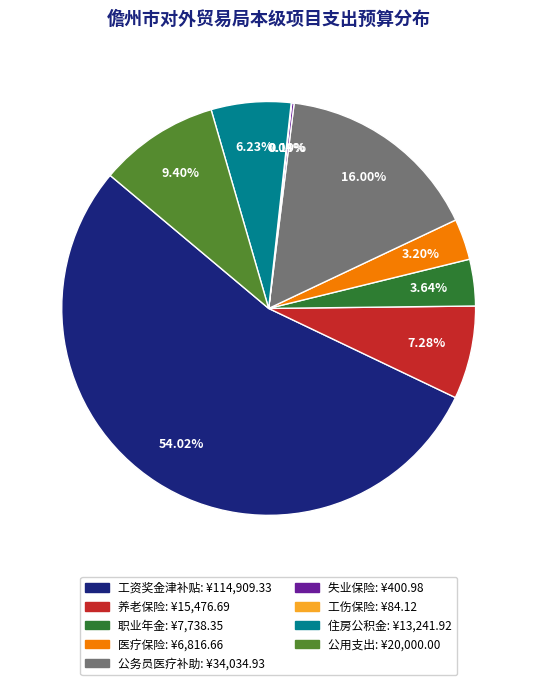

Which slice is the largest?

工资奖金津补贴